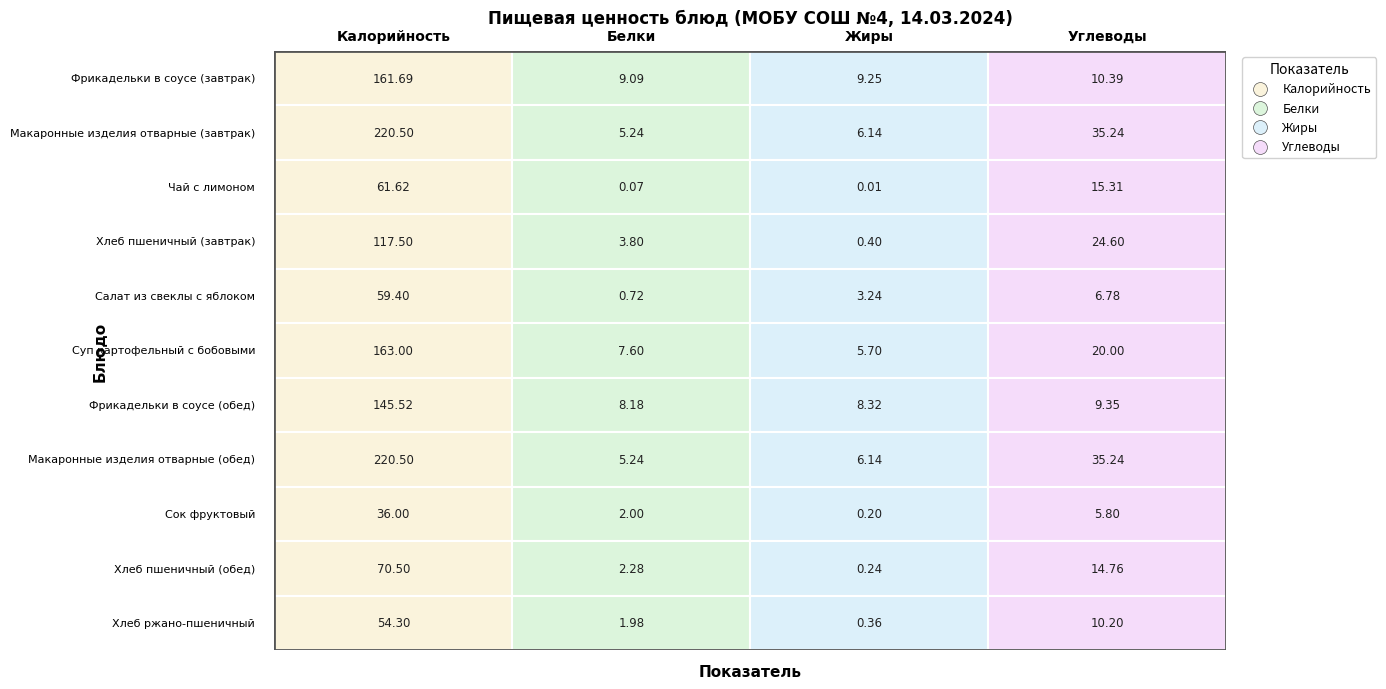

Reading left to right, transcribe all the data shown in this chart.

Фрикадельки в соусе (завтрак): 161.7	9.1	9.2	10.4
Макаронные изделия отварные (завтрак): 220.5	5.2	6.1	35.2
Чай с лимоном: 61.6	0.1	0.0	15.3
Хлеб пшеничный (завтрак): 117.5	3.8	0.4	24.6
Салат из свеклы с яблоком: 59.4	0.7	3.2	6.8
Суп картофельный с бобовыми: 163.0	7.6	5.7	20.0
Фрикадельки в соусе (обед): 145.5	8.2	8.3	9.3
Макаронные изделия отварные (обед): 220.5	5.2	6.1	35.2
Сок фруктовый: 36.0	2.0	0.2	5.8
Хлеб пшеничный (обед): 70.5	2.3	0.2	14.8
Хлеб ржано-пшеничный: 54.3	2.0	0.4	10.2